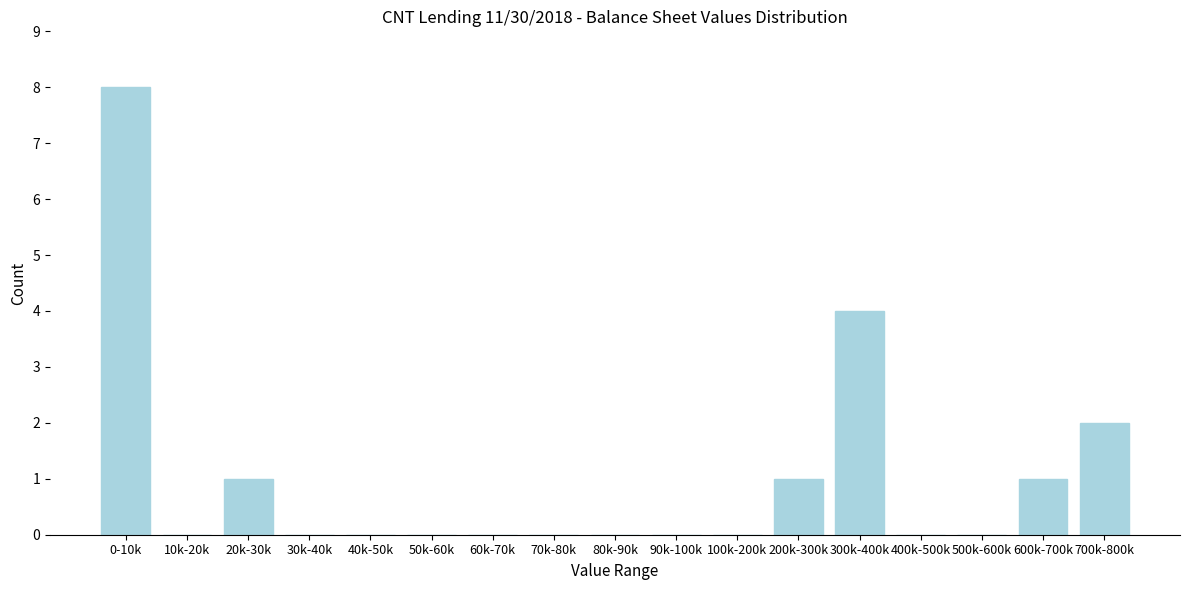

Reading left to right, what are all the values shown in this chart?

0-10k=8	10k-20k=0	20k-30k=1	30k-40k=0	40k-50k=0	50k-60k=0	60k-70k=0	70k-80k=0	80k-90k=0	90k-100k=0	100k-200k=0	200k-300k=1	300k-400k=4	400k-500k=0	500k-600k=0	600k-700k=1	700k-800k=2